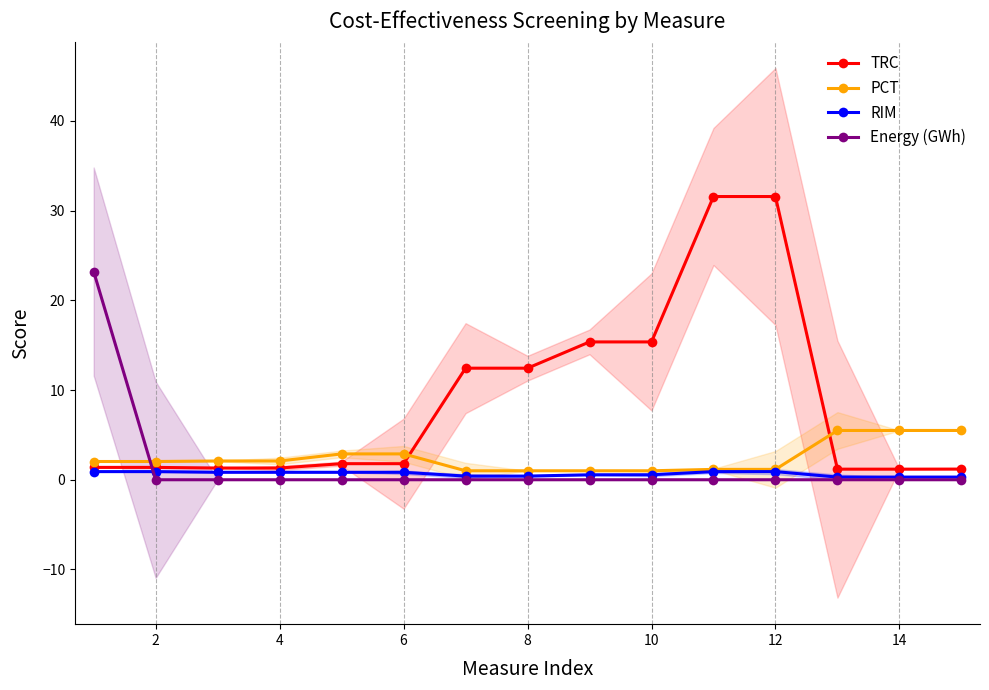

What is the difference between the PCT values at 12 and 10?

0.2